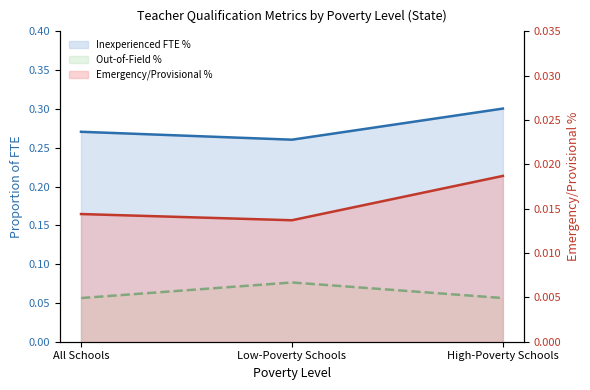

Which series has the widest spread of values?

Inexperienced FTE %